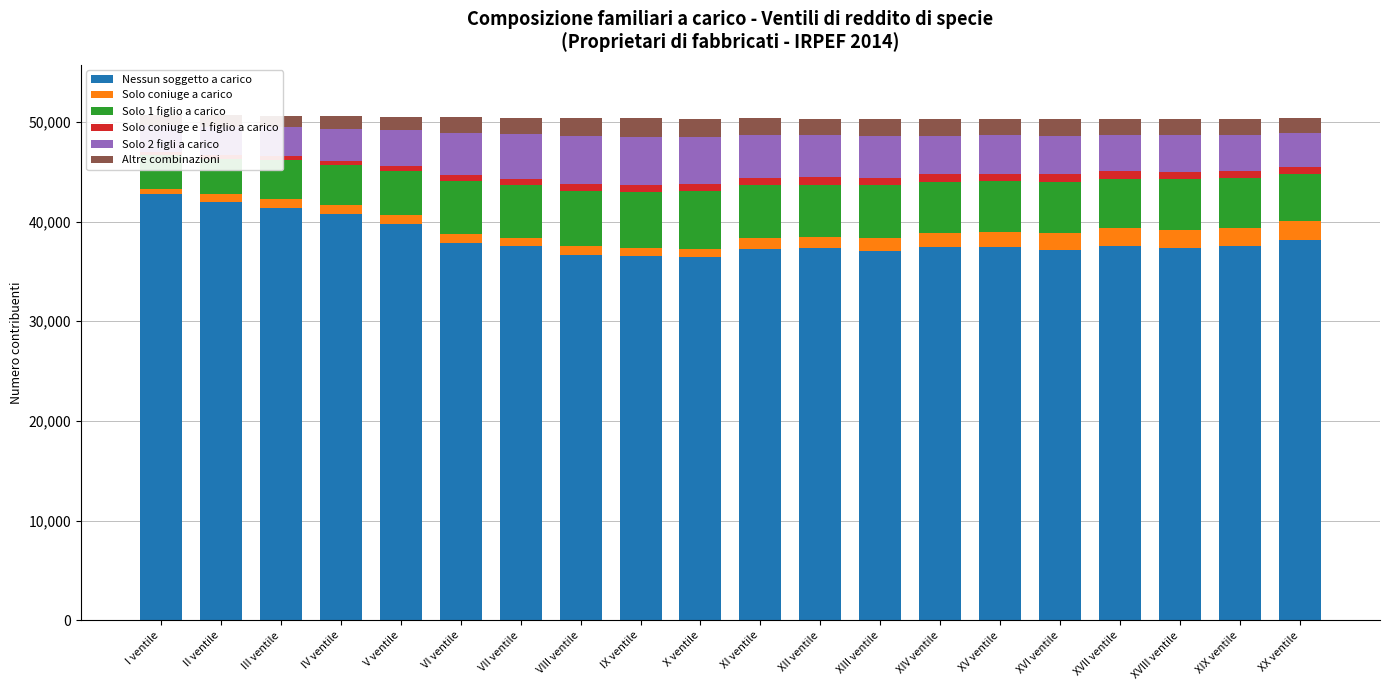

What is the value of the Solo coniuge a carico bar at the 8th from the left?

851